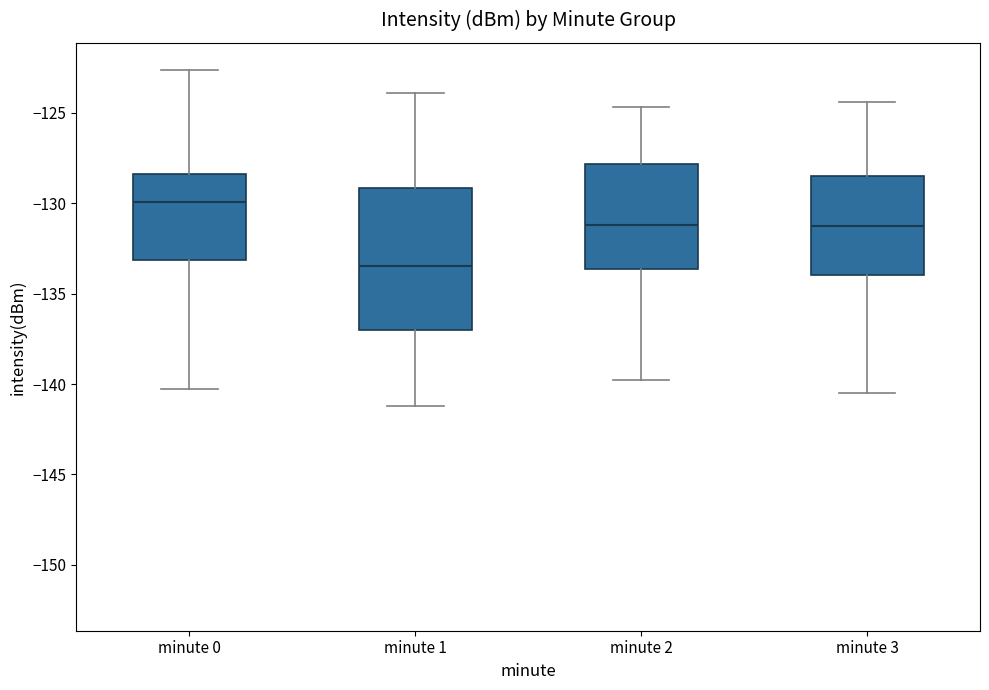

Where is the upper edge of the box for minute 3 on the y-axis? The values are not printed on the chart, so give them approximately, as read against the axis.

-128.5